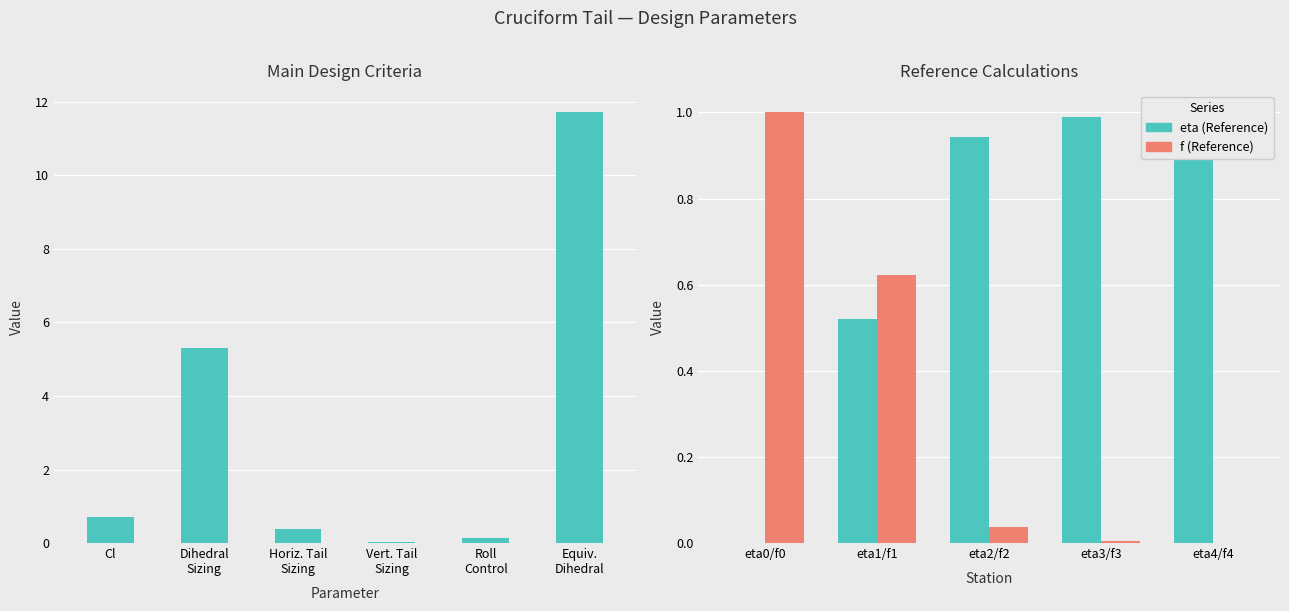

What is the difference between the maximum and minimum values?

11.7